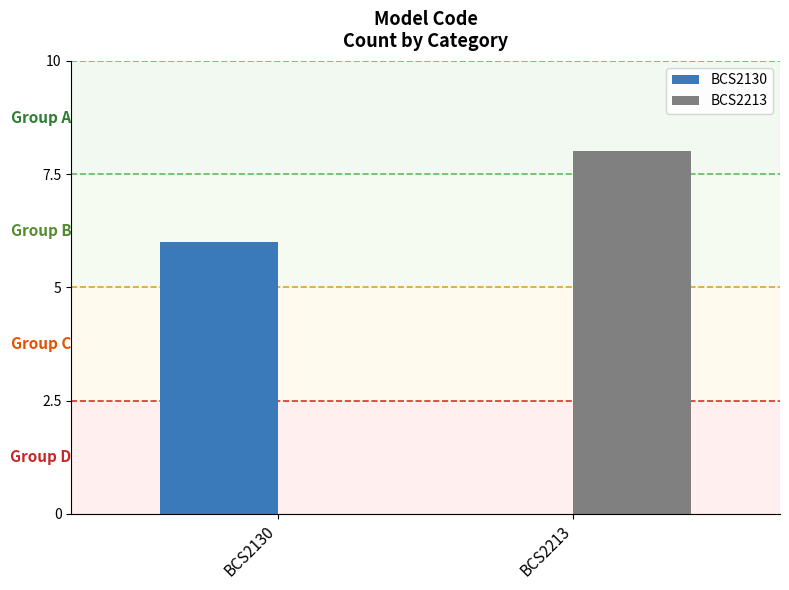

What is the difference between the BCS2130 values at BCS2213 and BCS2130?

6